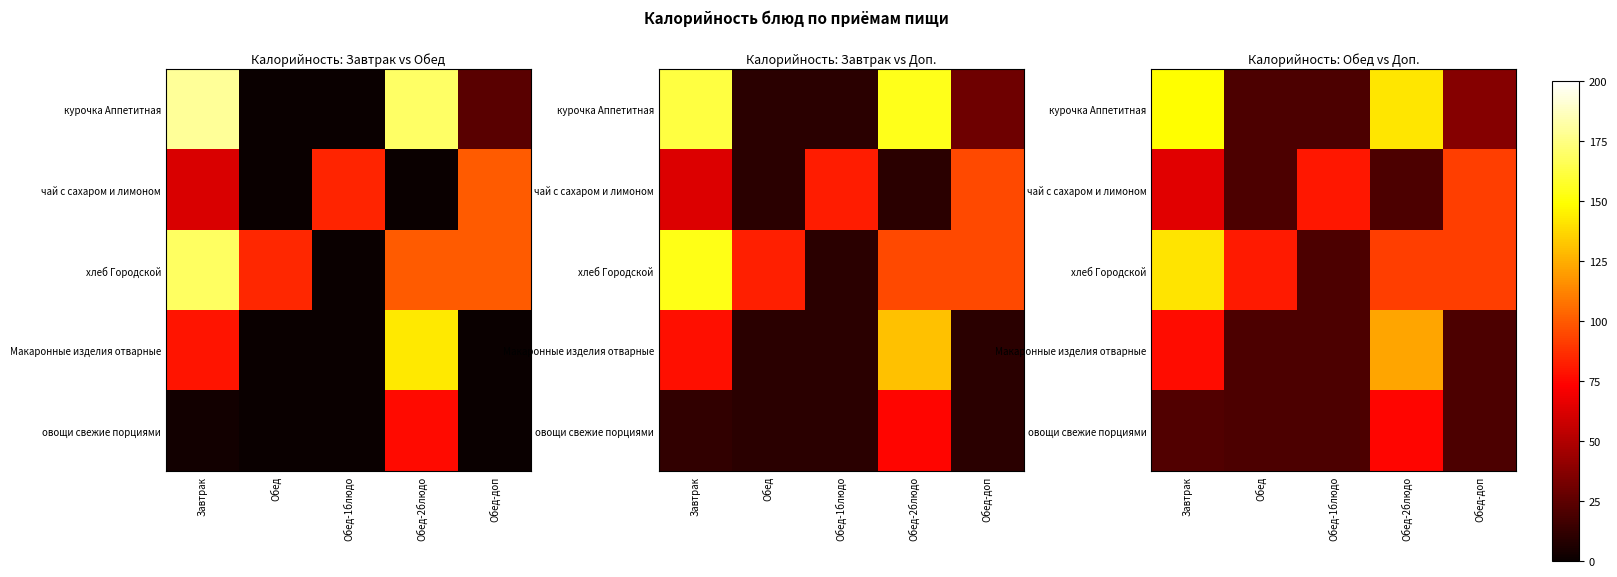

What is the average value of the курочка Аппетитная series?

73.7